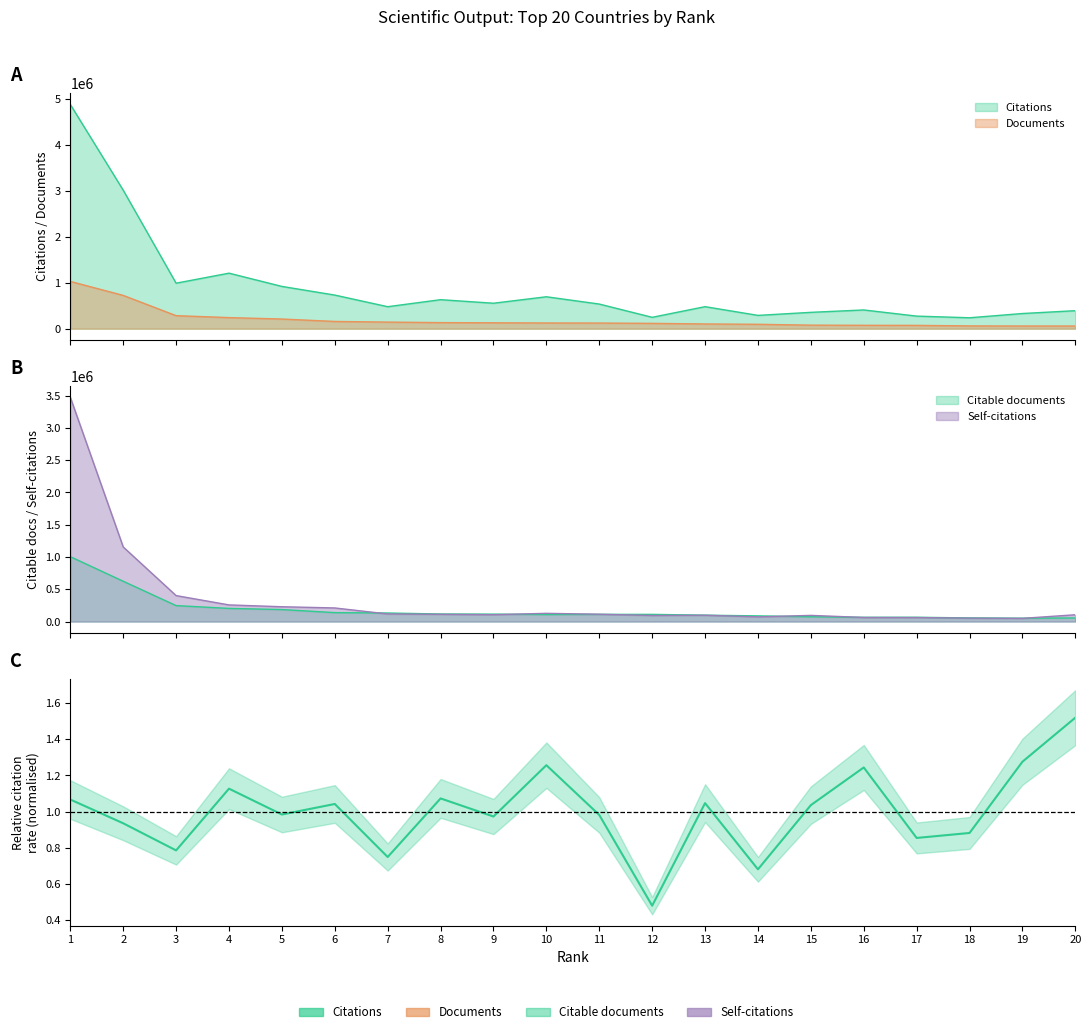

Which category has the lowest value in the Citations series?

18